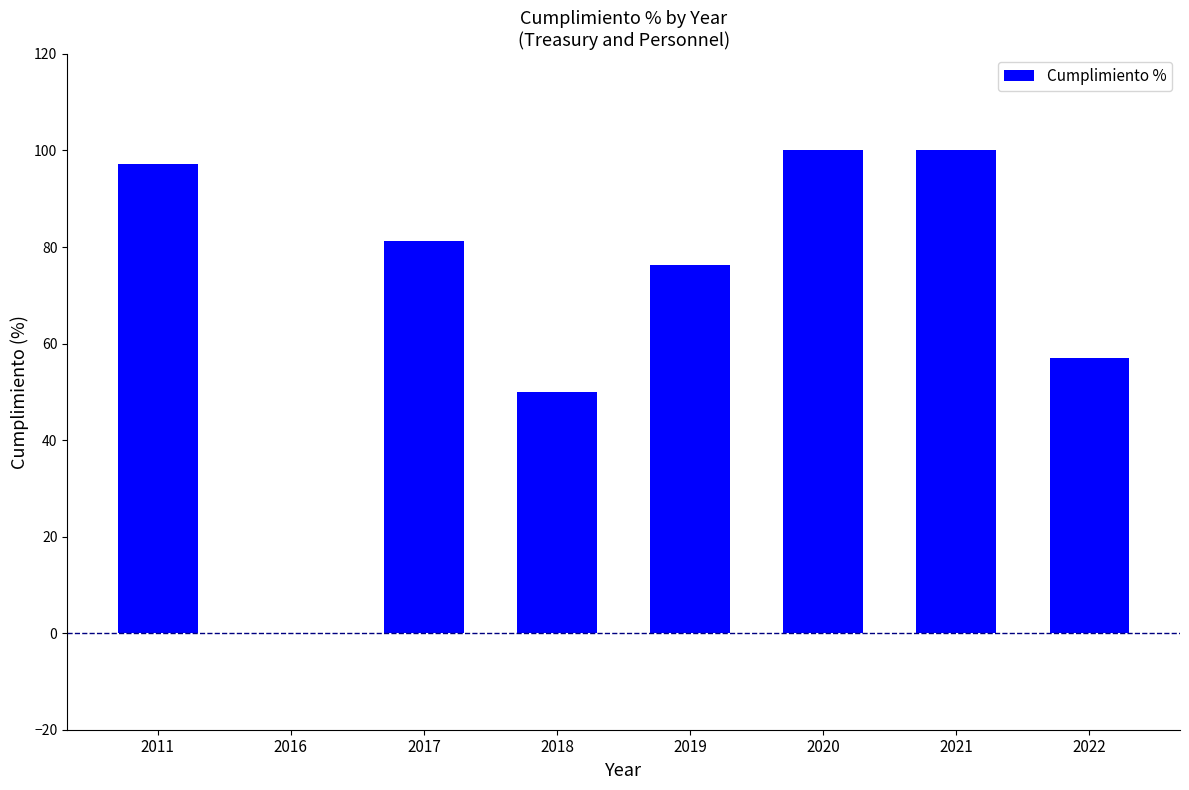

True or false: the data shows 76.3 at 2019.

True